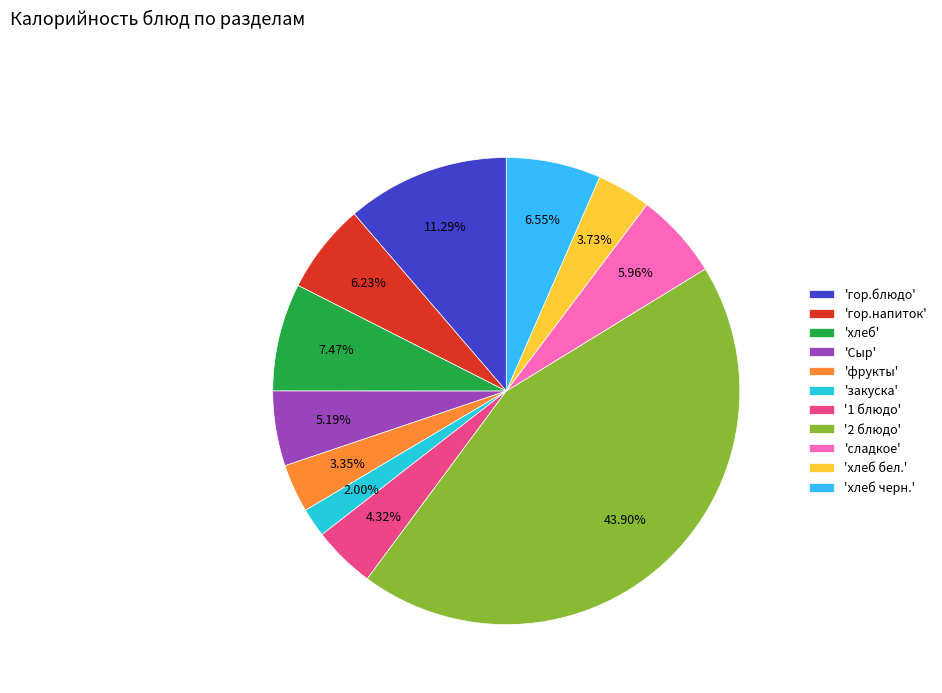

Which slice is the smallest?

'закуска'